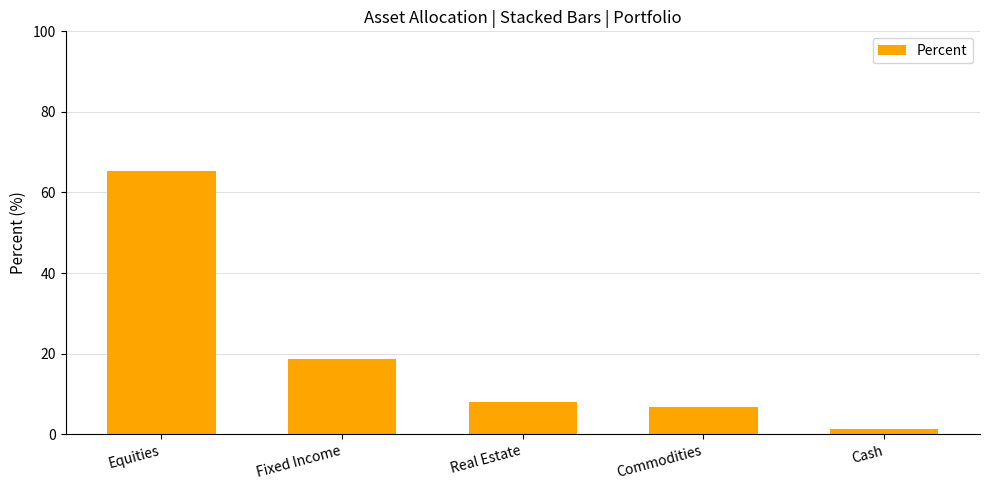

How many data points are less than 8?

2